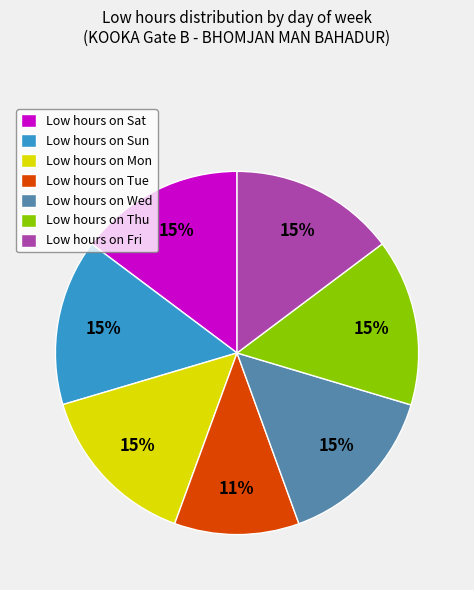

How many segments does this pie chart have?

7